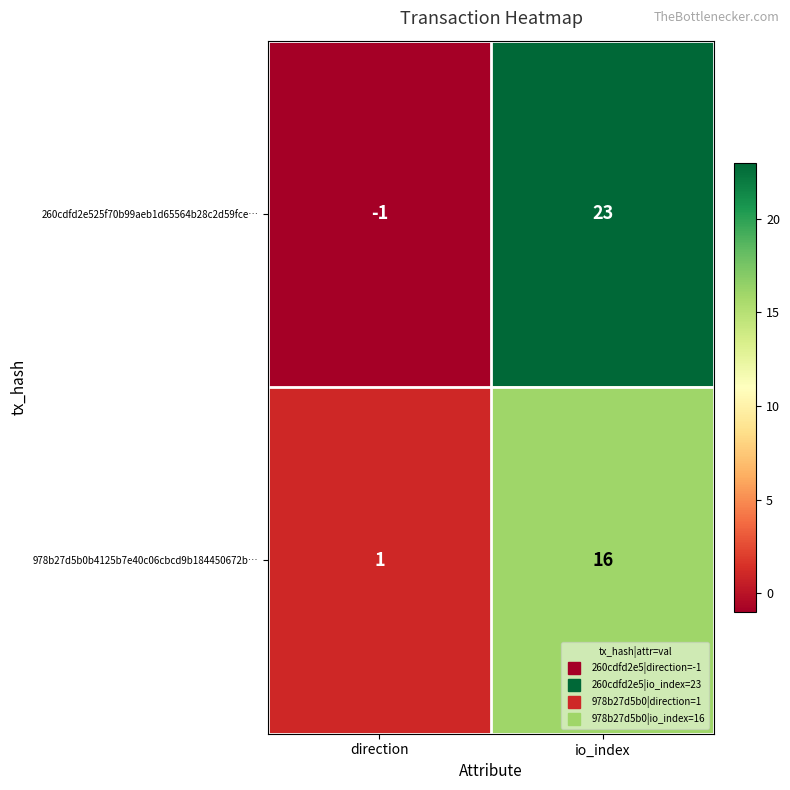

Reading left to right, extract all data points from this chart.

260cdfd2e525f70b99aeb1d65564b28c2d59fce…: direction=-1	io_index=23
978b27d5b0b4125b7e40c06cbcd9b184450672b…: direction=1	io_index=16